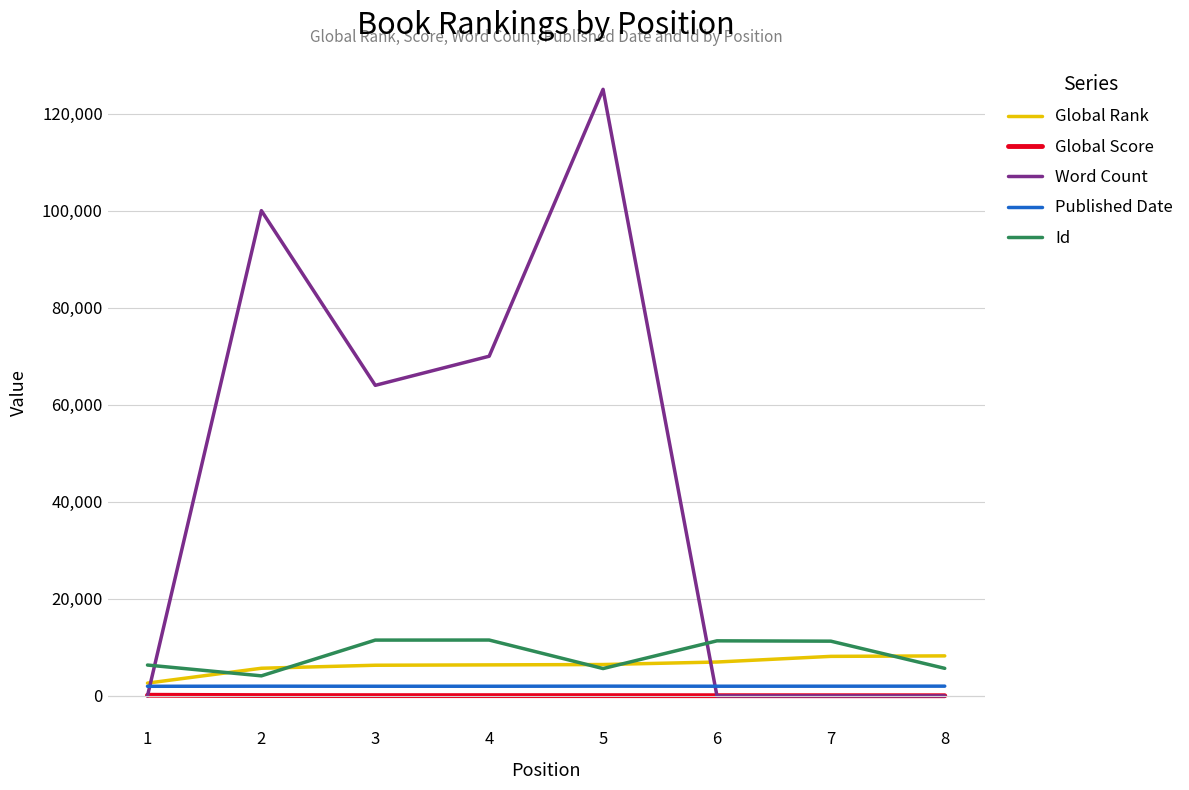

What is the difference between the highest and lowest values at 3?

63940